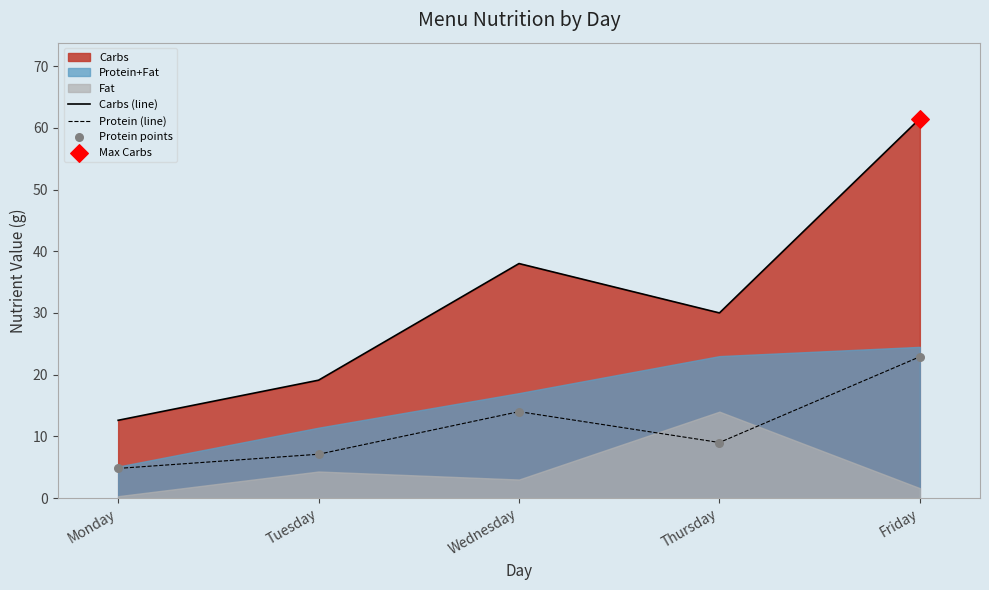

At how many categories does at least one series exceed 20?

3